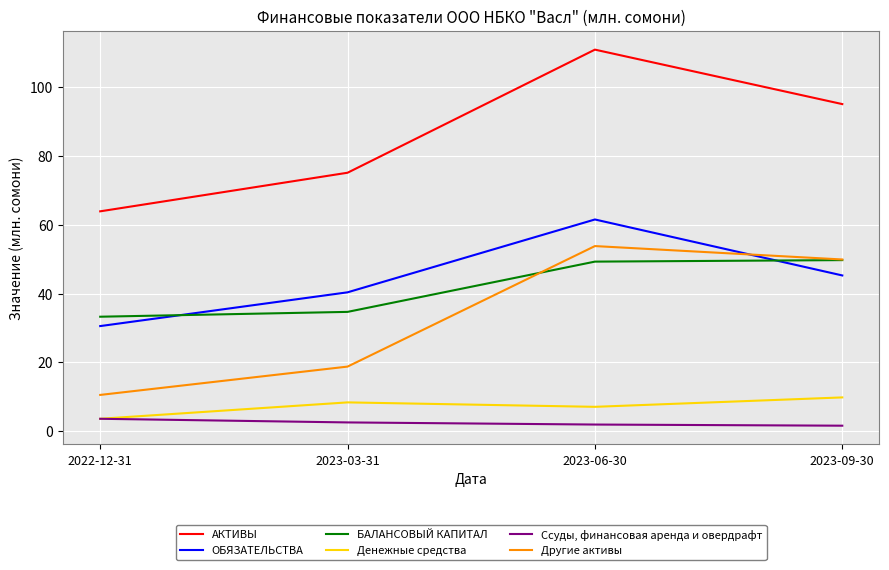

What is the difference between the ОБЯЗАТЕЛЬСТВА values at 2023-03-31 and 2022-12-31?

9.8